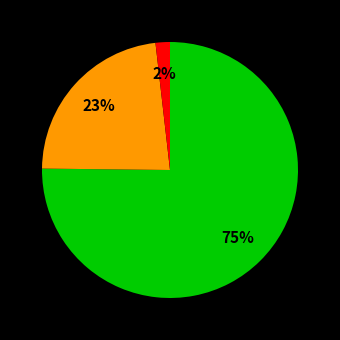

How many segments does this pie chart have?

3